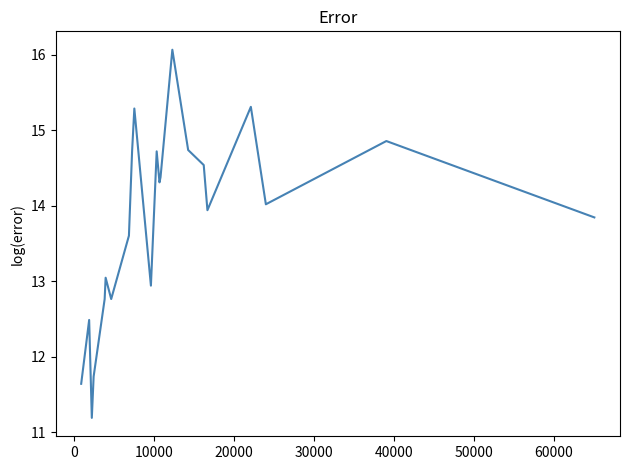

How many lines are shown in the chart?

1